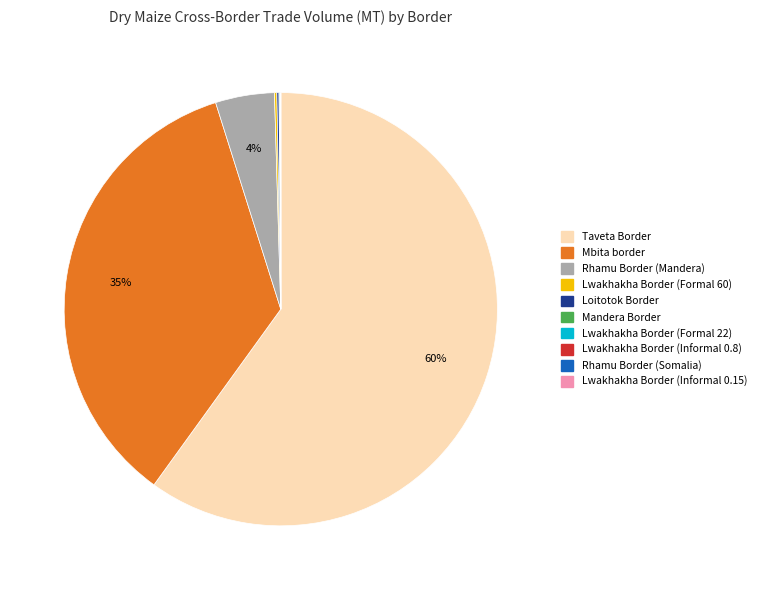

What percentage is the Rhamu Border (Mandera) slice, to the nearest percent?

4%